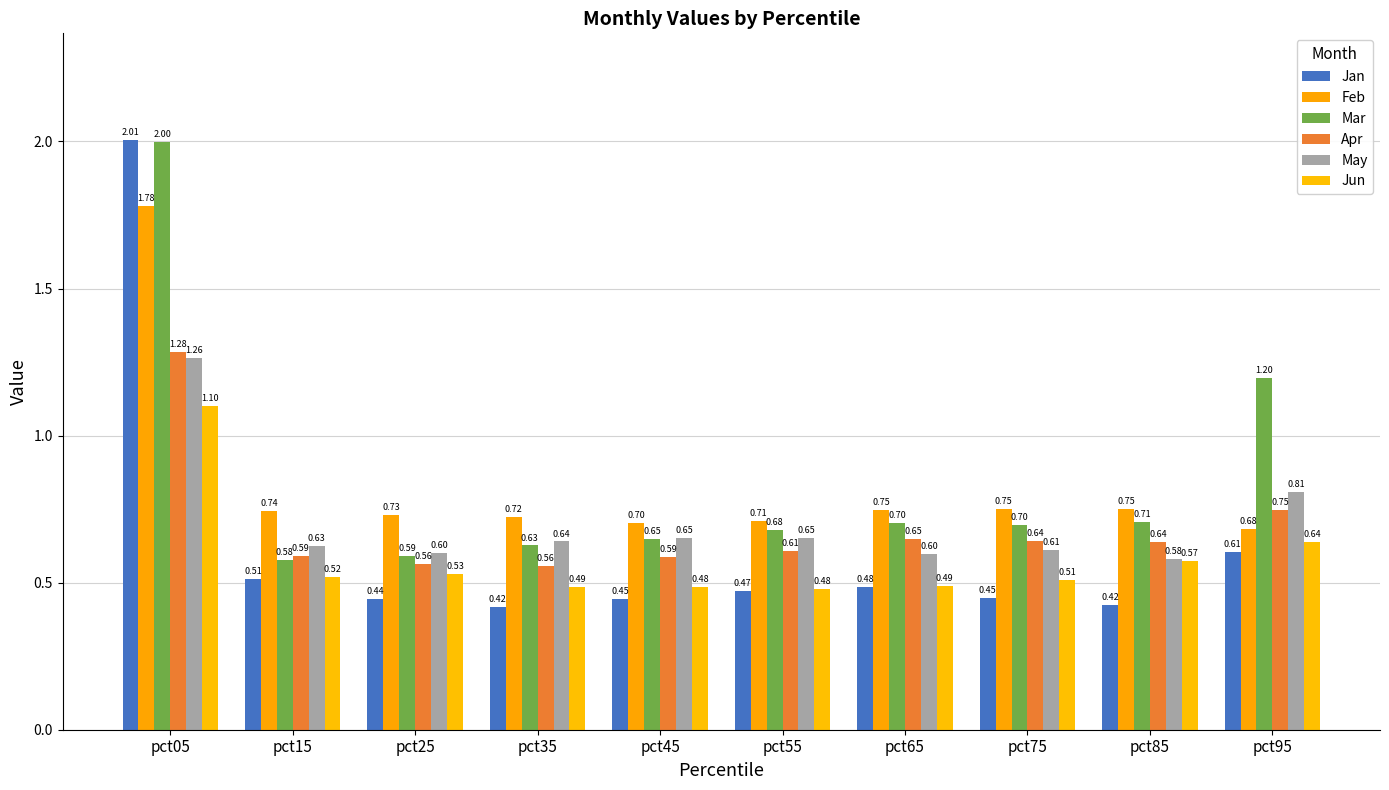

Reading left to right, what are all the values shown in this chart?

Jan: 2.0	0.5	0.4	0.4	0.4	0.5	0.5	0.4	0.4	0.6
Feb: 1.8	0.7	0.7	0.7	0.7	0.7	0.7	0.7	0.8	0.7
Mar: 2.0	0.6	0.6	0.6	0.6	0.7	0.7	0.7	0.7	1.2
Apr: 1.3	0.6	0.6	0.6	0.6	0.6	0.6	0.6	0.6	0.7
May: 1.3	0.6	0.6	0.6	0.7	0.7	0.6	0.6	0.6	0.8
Jun: 1.1	0.5	0.5	0.5	0.5	0.5	0.5	0.5	0.6	0.6